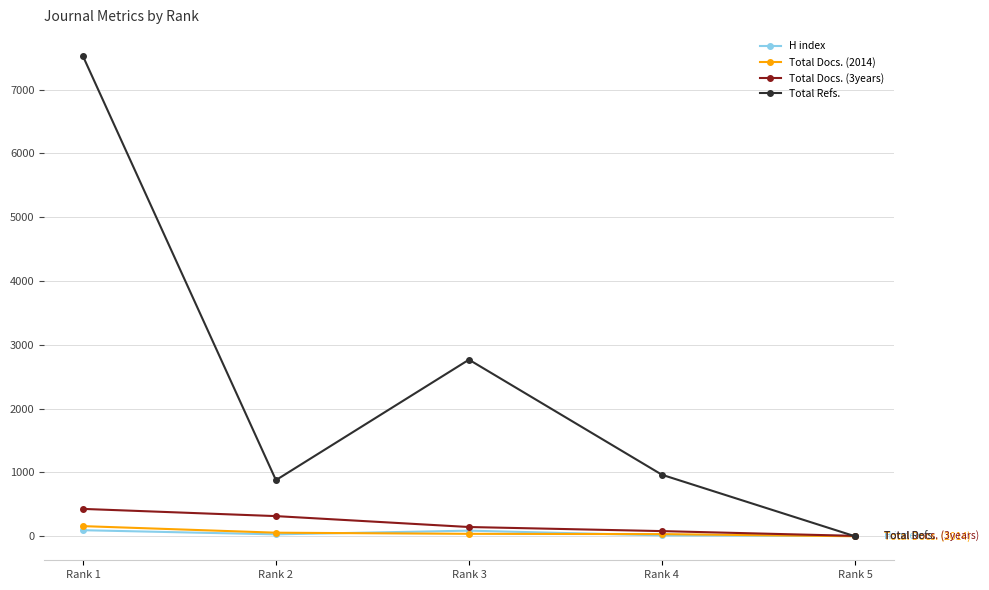

What is the difference between the H index values at Rank 1 and Rank 2?

65